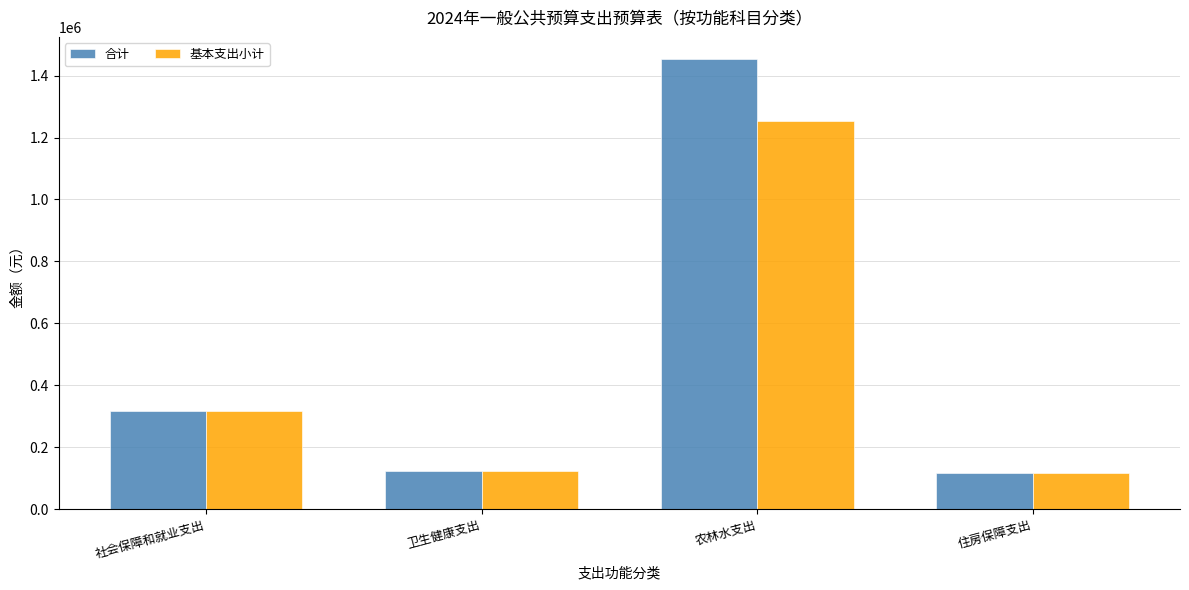

Rank the series by their maximum value, from lowest to highest.

基本支出小计, 合计